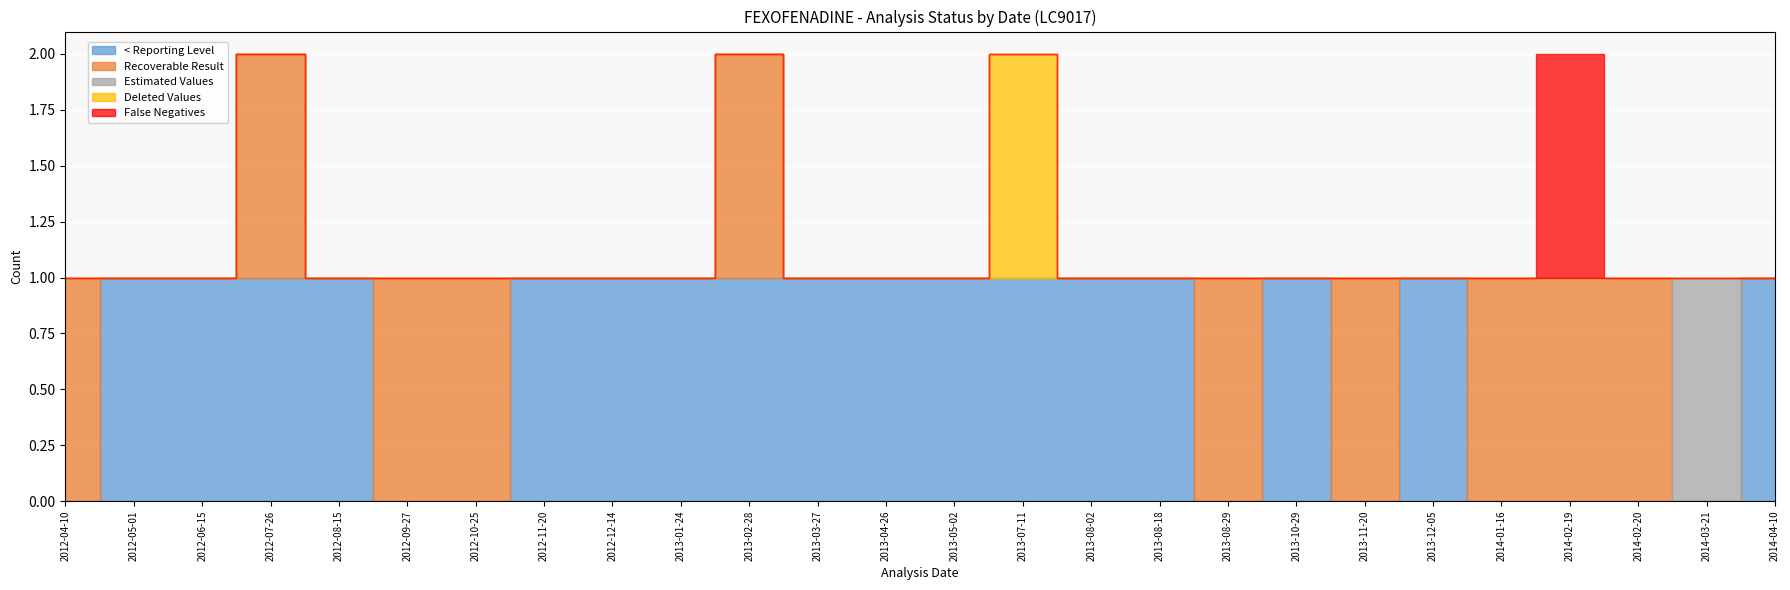

Reading left to right, list all the values displayed in this chart.

< Reporting Level: 0	1	1	1	1	0	0	1	1	1	1	1	1	1	1	1	1	0	1	0	1	0	0	0	0	1
Recoverable Result: 1	0	0	1	0	1	1	0	0	0	1	0	0	0	0	0	0	1	0	1	0	1	1	1	0	0
Estimated Values: 0	0	0	0	0	0	0	0	0	0	0	0	0	0	0	0	0	0	0	0	0	0	0	0	1	0
Deleted Values: 0	0	0	0	0	0	0	0	0	0	0	0	0	0	1	0	0	0	0	0	0	0	0	0	0	0
False Negatives: 0	0	0	0	0	0	0	0	0	0	0	0	0	0	0	0	0	0	0	0	0	0	1	0	0	0